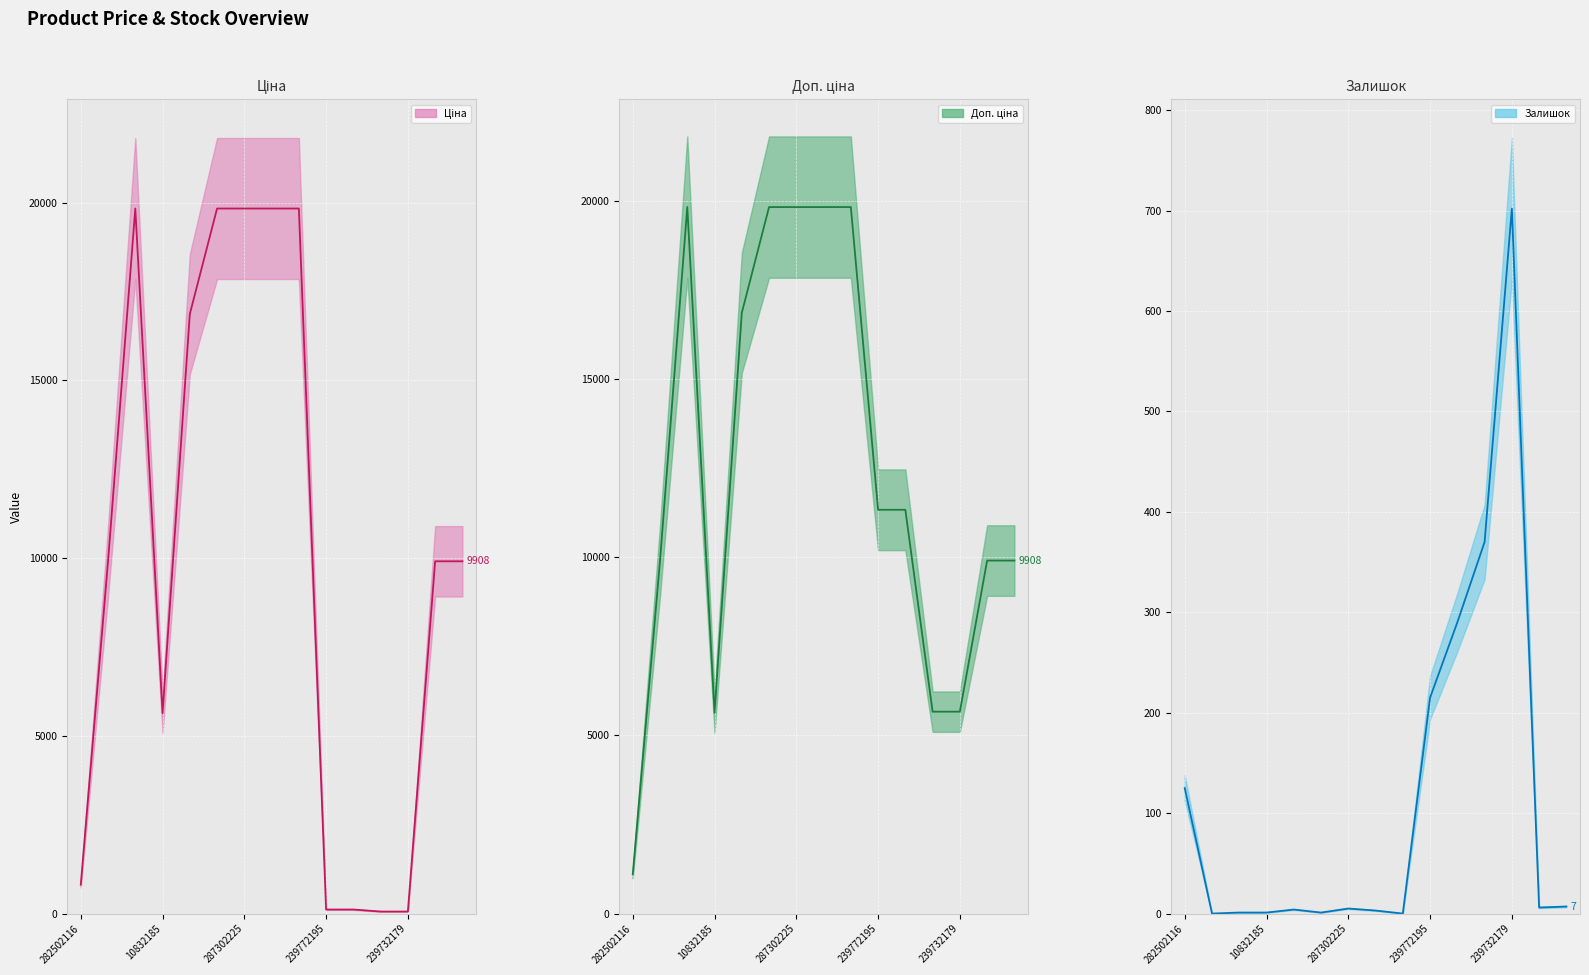

How many data points does each series have?

15